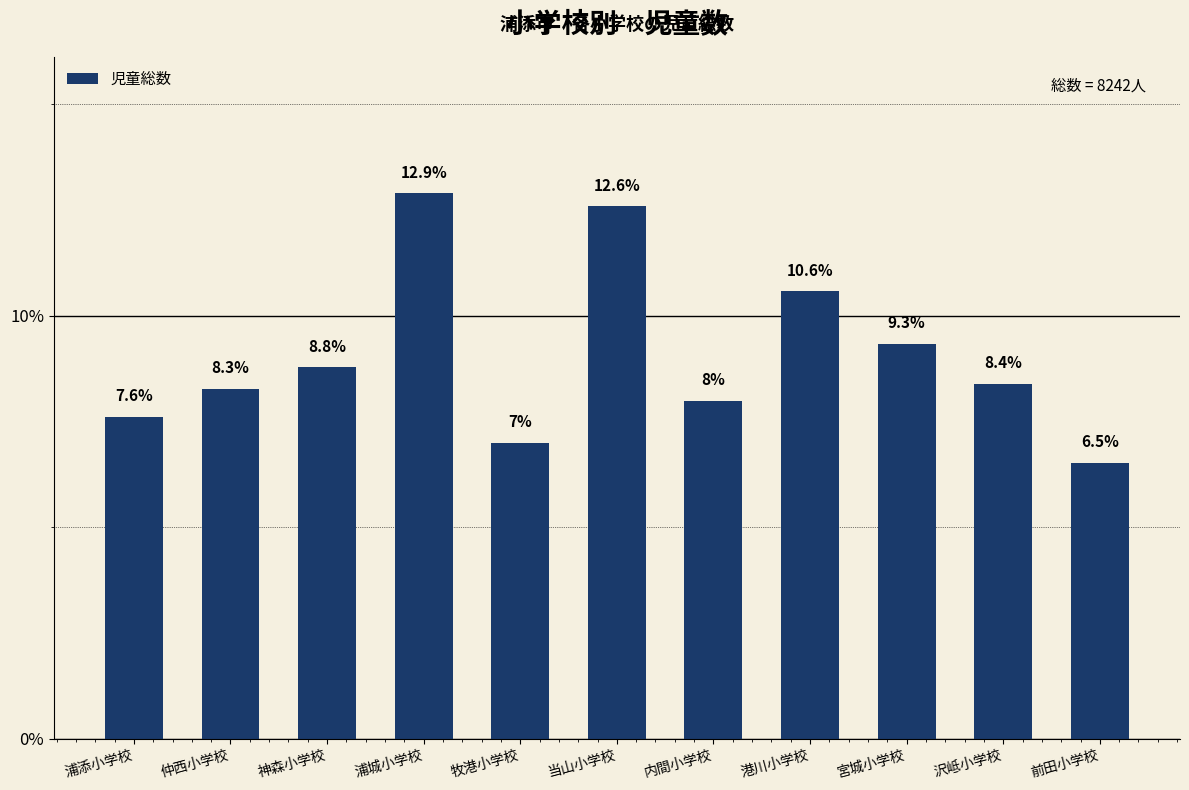

What is the value of the 10th bar from the left?

8.4